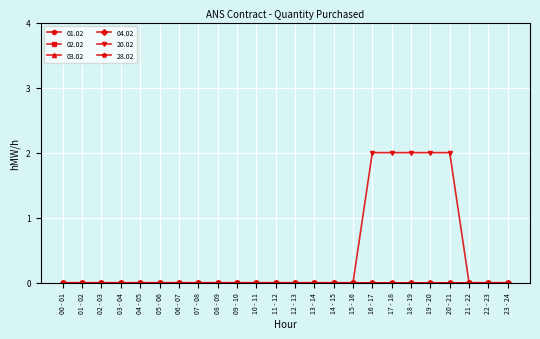

True or false: 02.02 and 28.02 cross at least once.

False